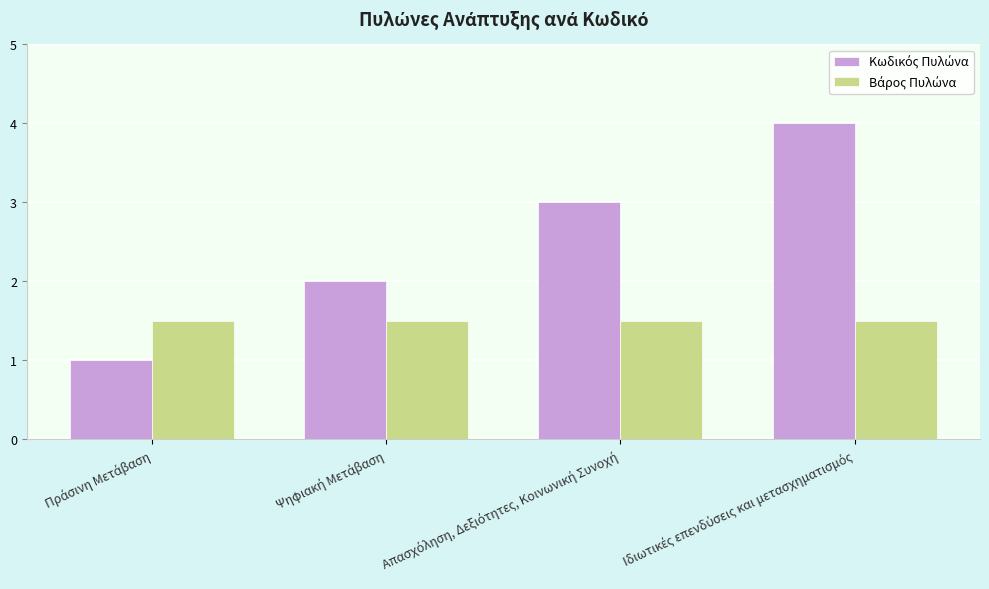

How many bars are there in total?

8